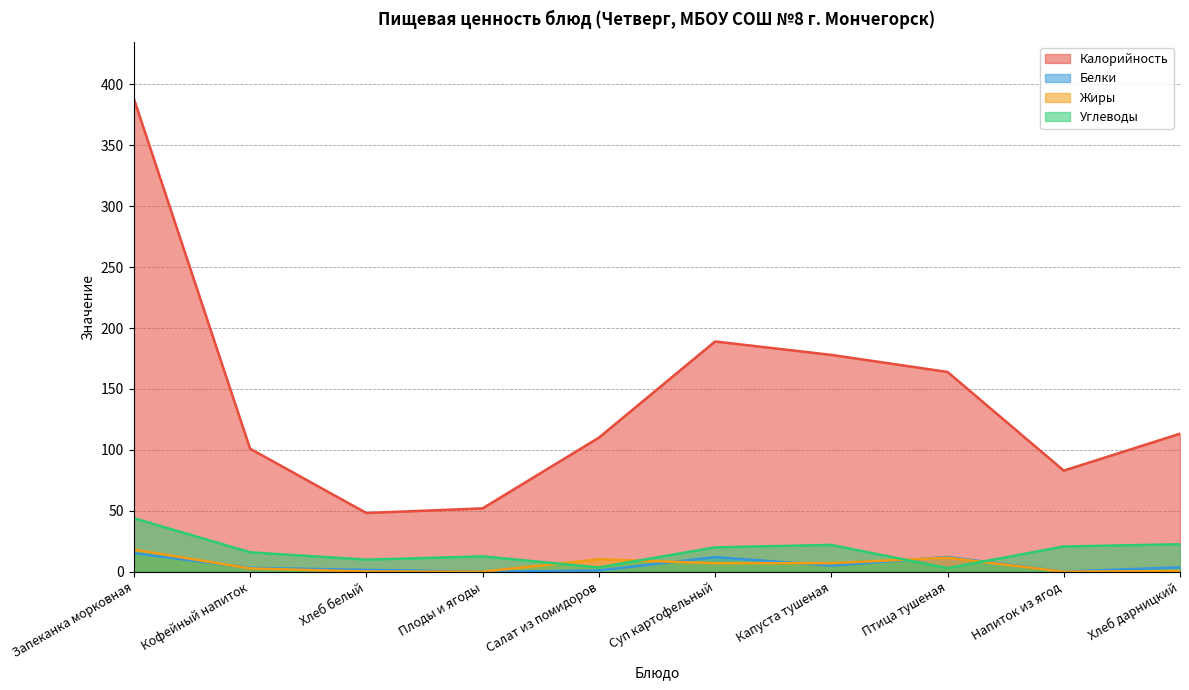

True or false: Калорийность and Углеводы intersect in this chart.

False